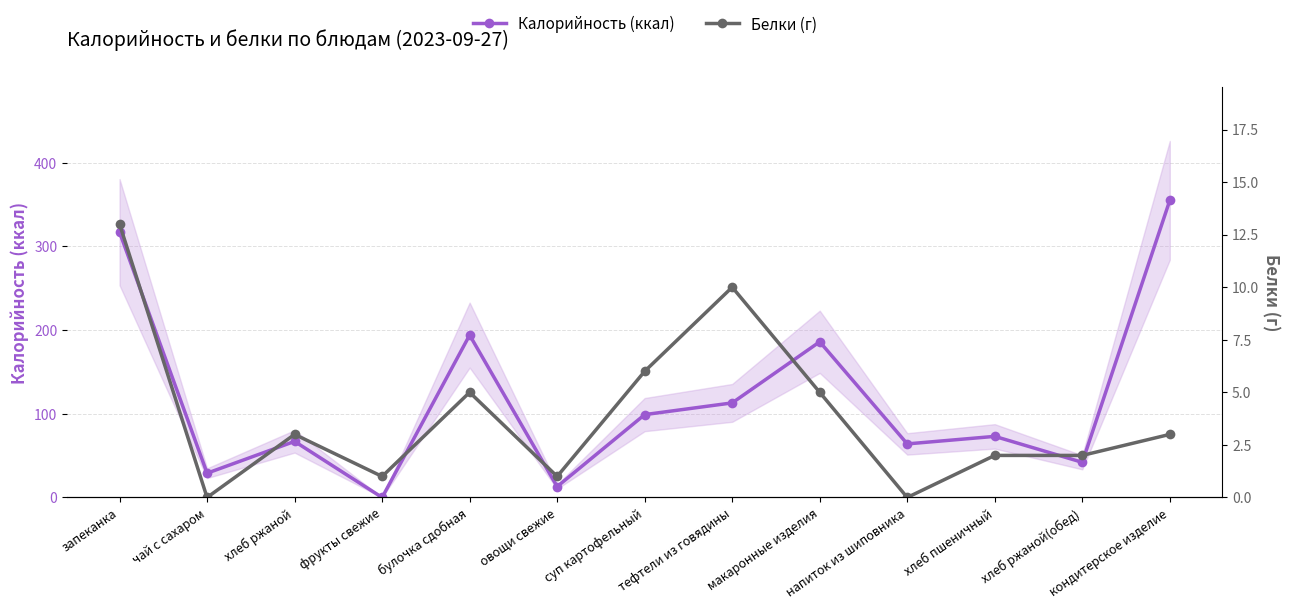

Which series has the widest spread of values?

Калорийность (ккал)